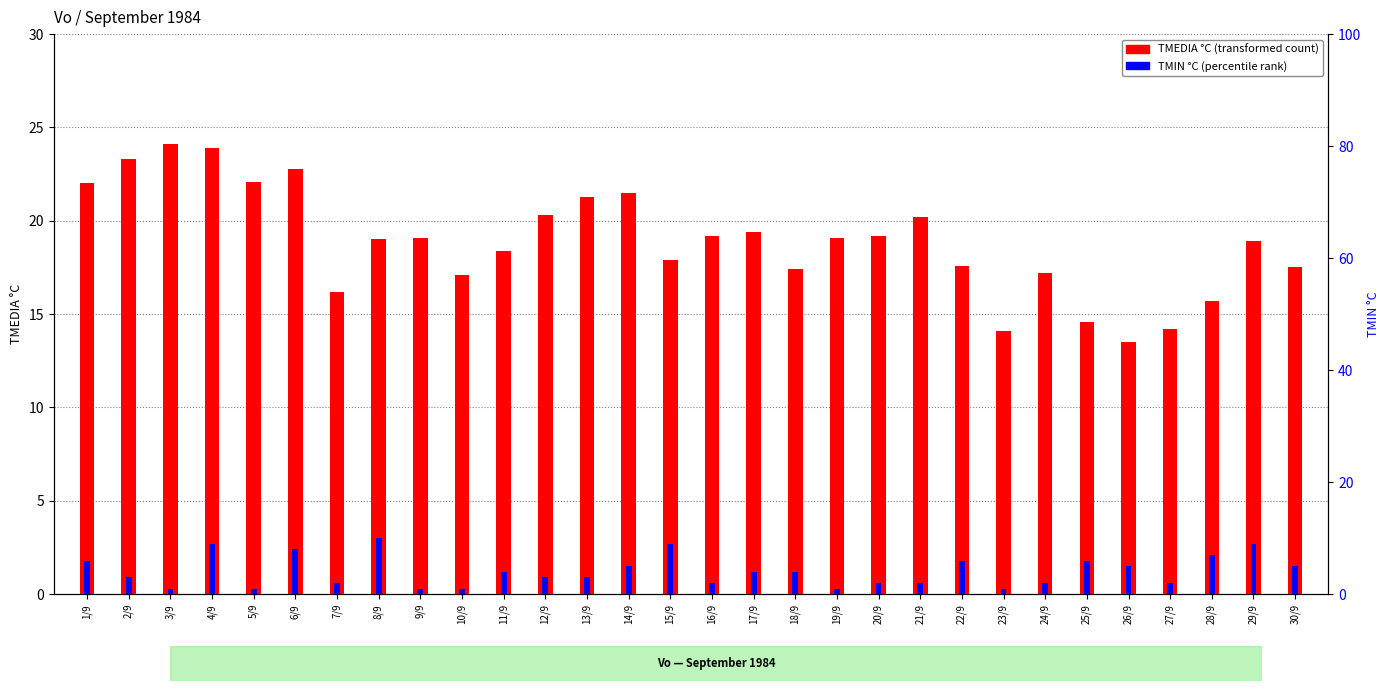

Count the number of data series in this chart.

2